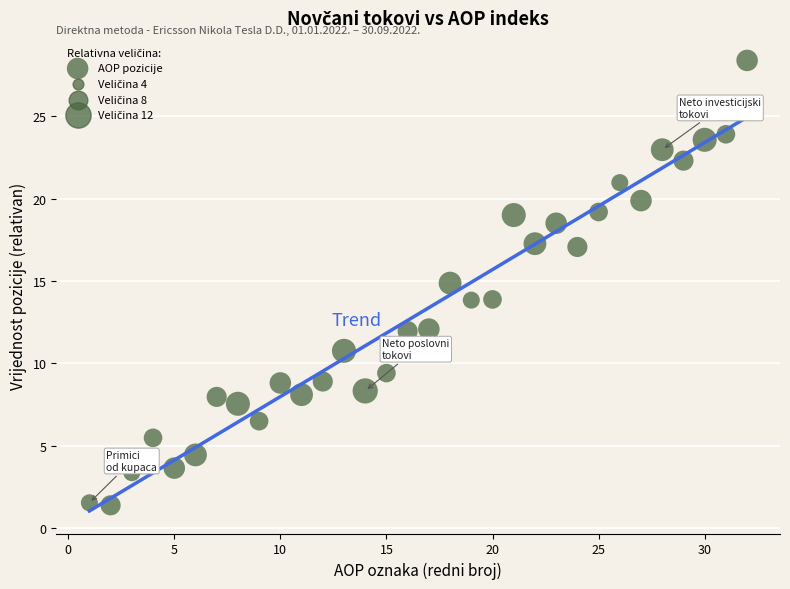

What is the range of Y values (max minus min)?

27.0